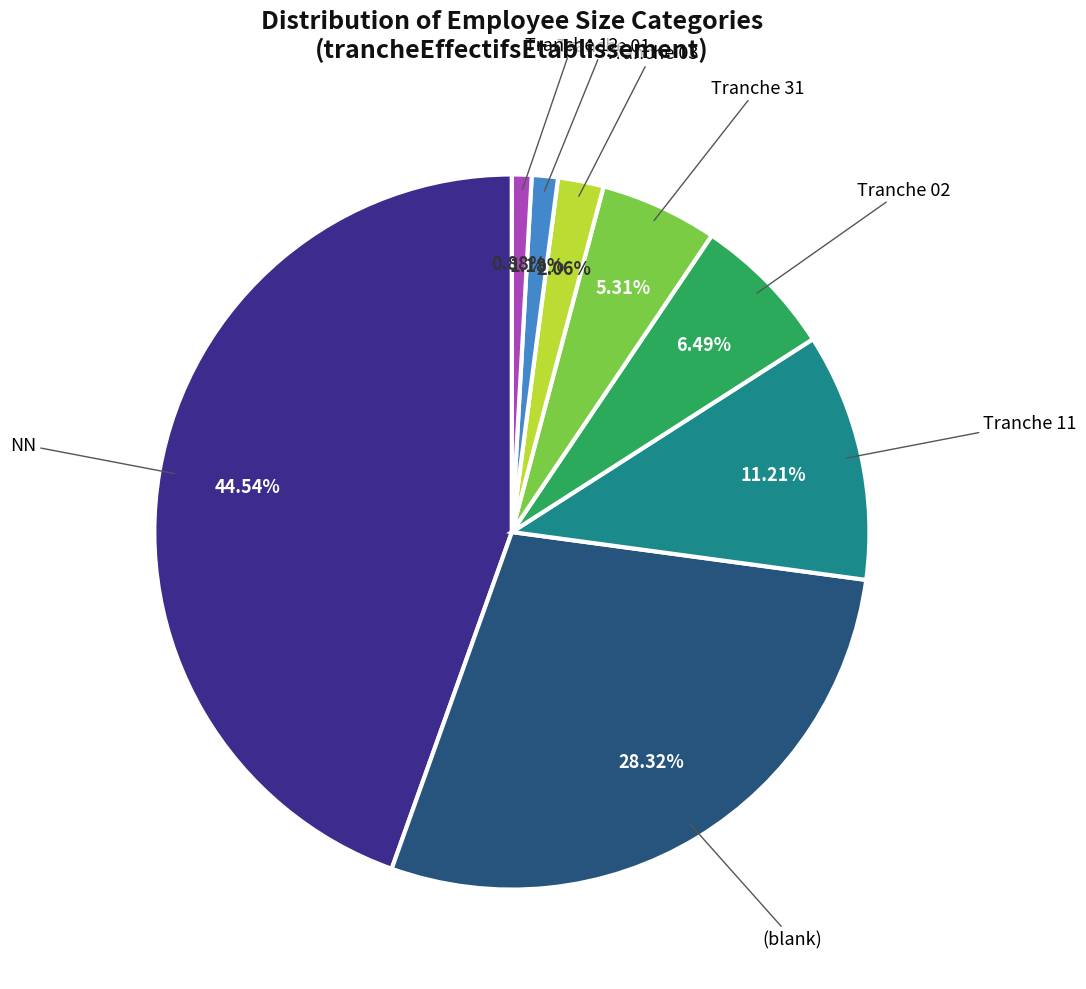

Is there a majority slice in this chart?

No